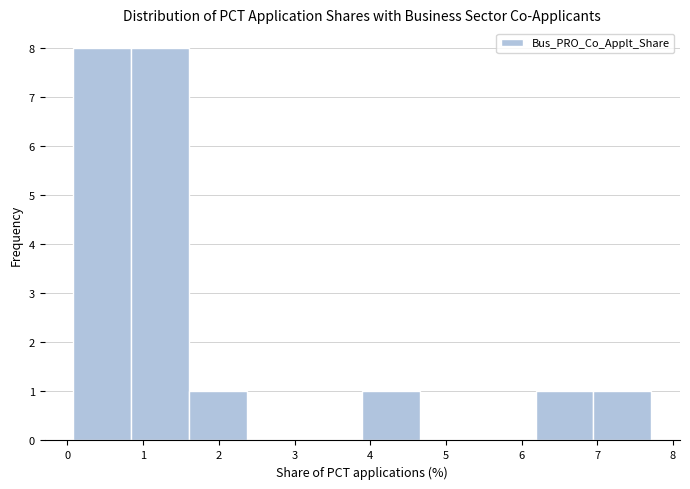

How tall is the bar that spans 1.6 to 2.4 on the x-axis? Neither the bar edges nor the heights are printed on the chart, so give them approximately, as read against the axes.

1